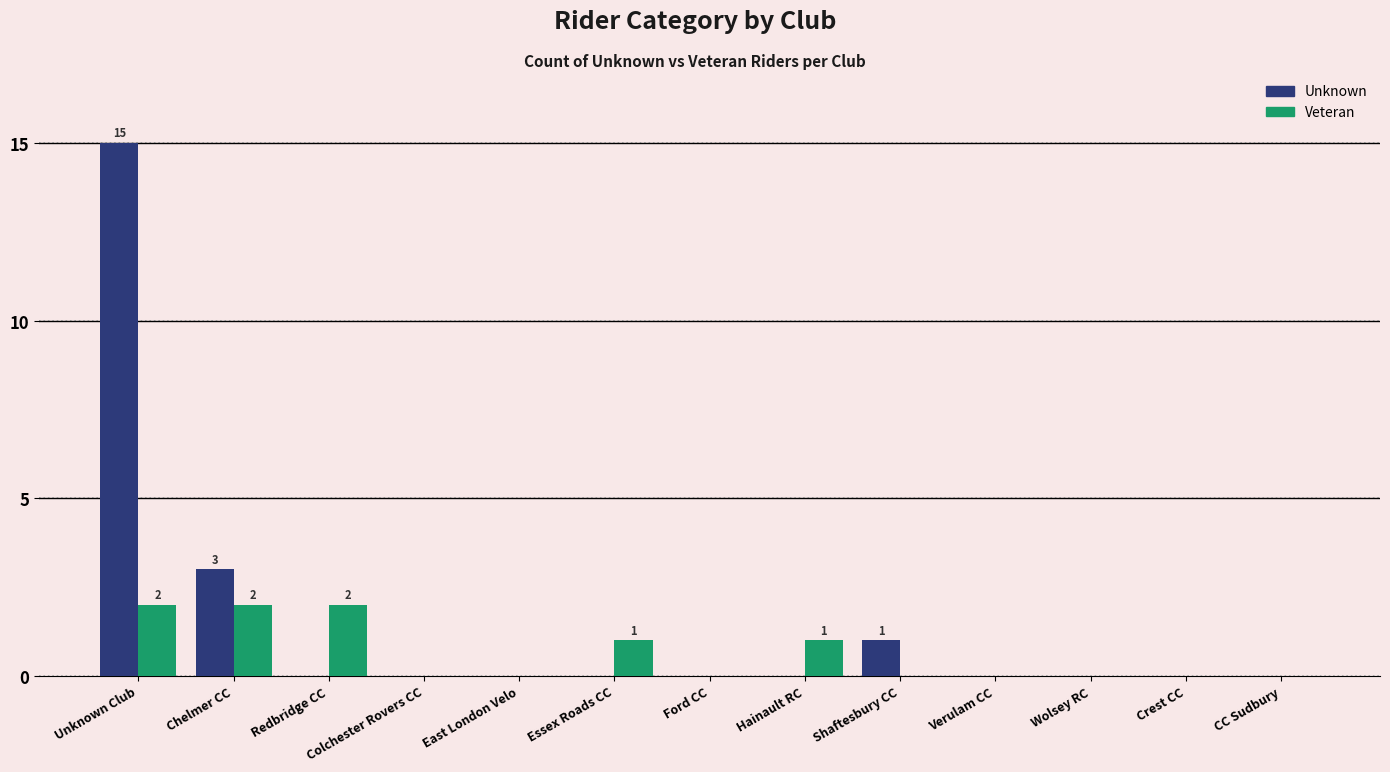

How many groups of bars are there?

13